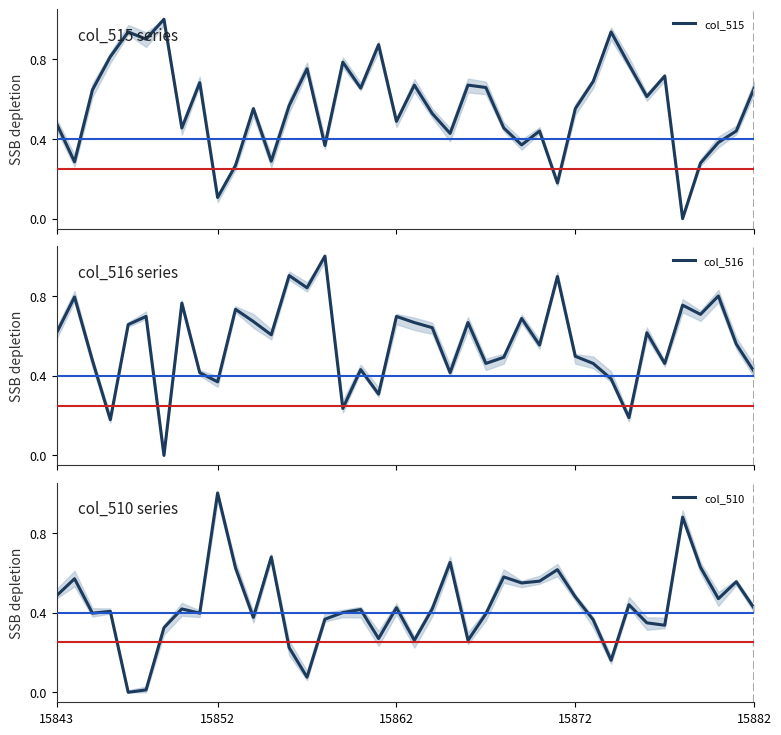

What are all the series names shown in the legend?

col_515, col_516, col_510